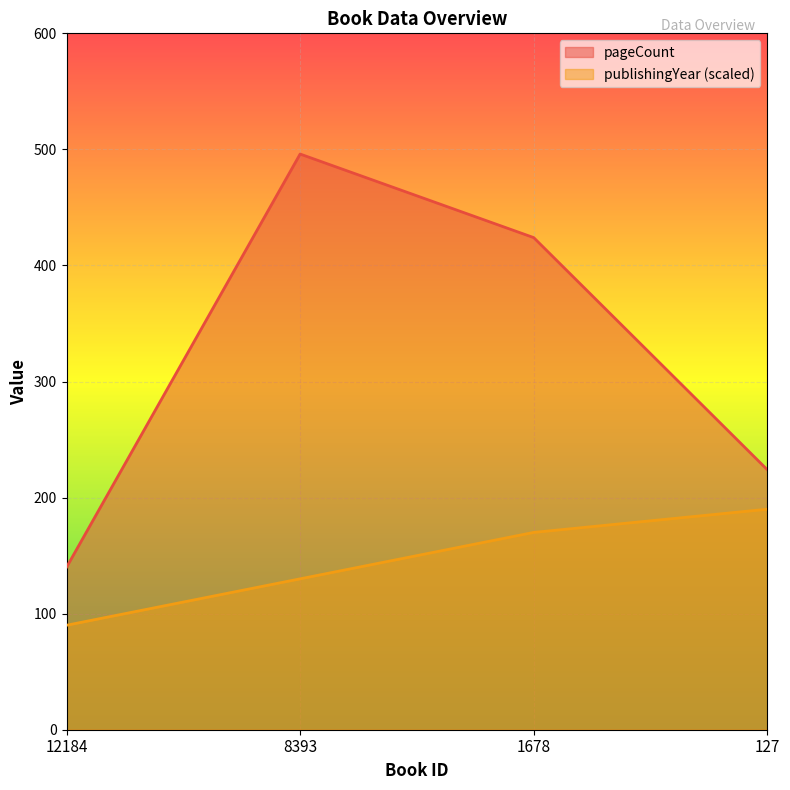

At how many categories does at least one series exceed 481?

1